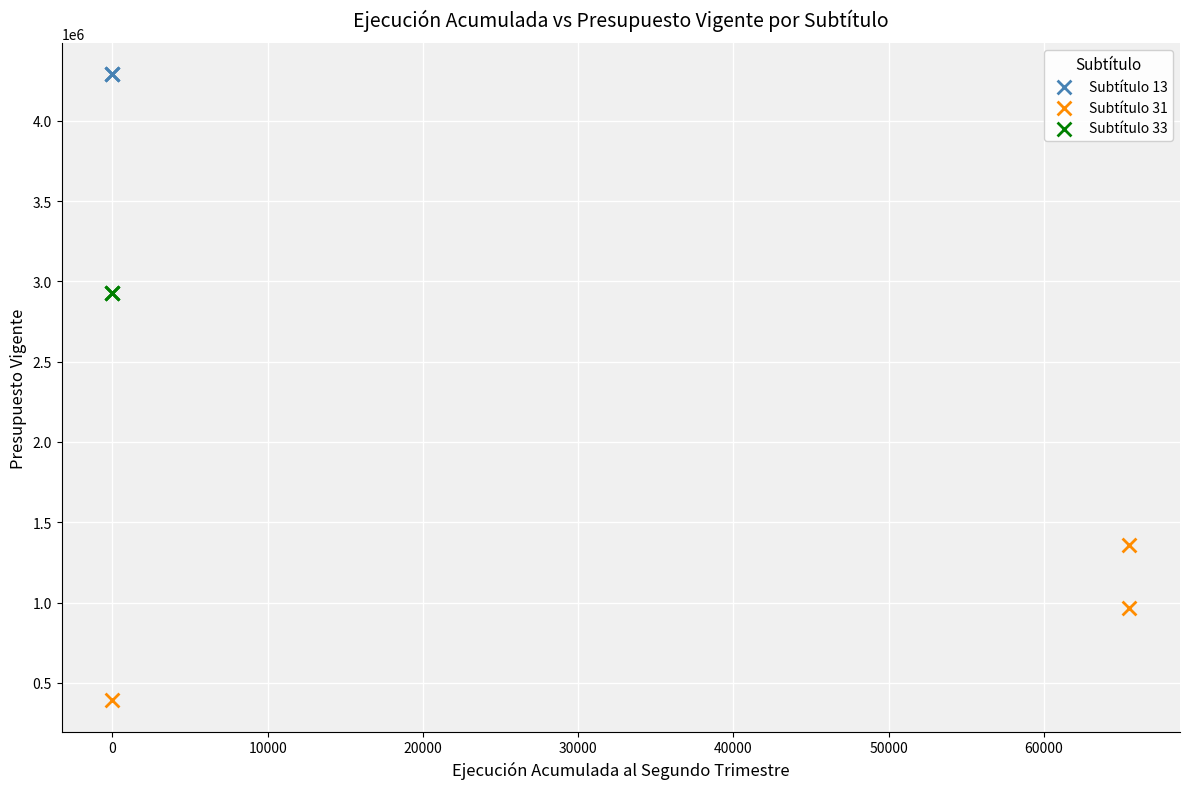

Which series contains the highest Y value?

Subtítulo 13